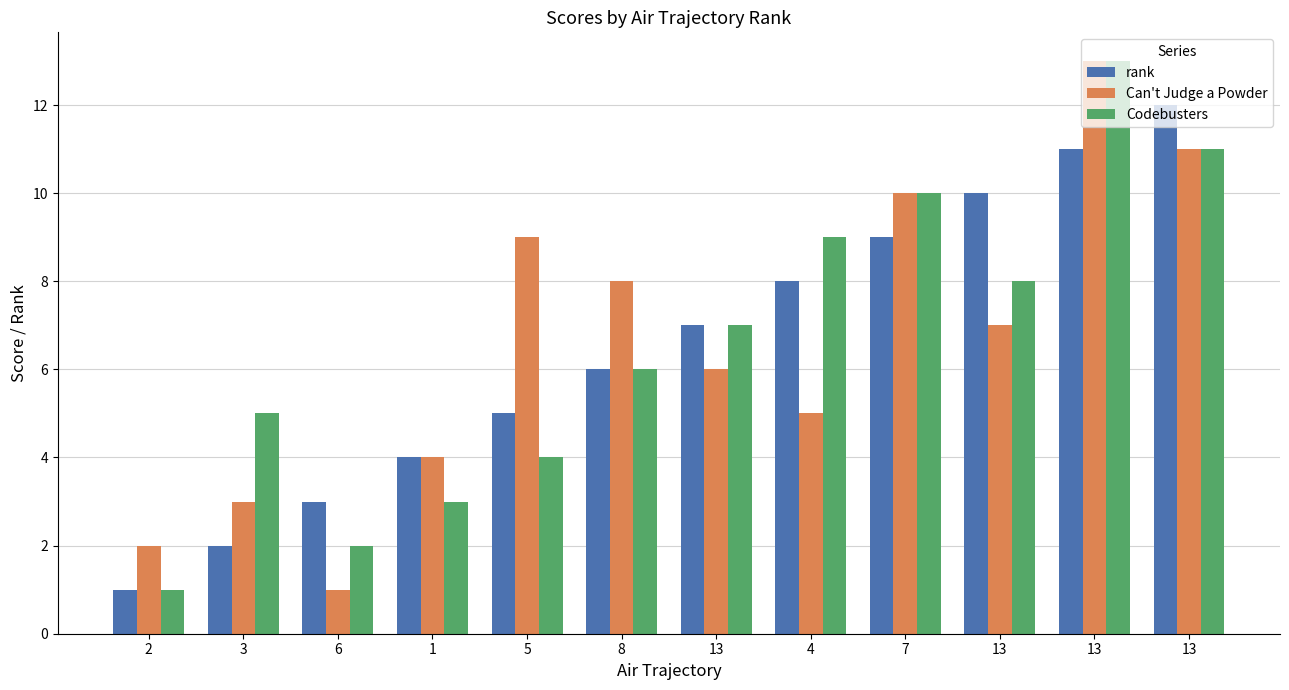

What are all the series names shown in the legend?

rank, Can't Judge a Powder, Codebusters